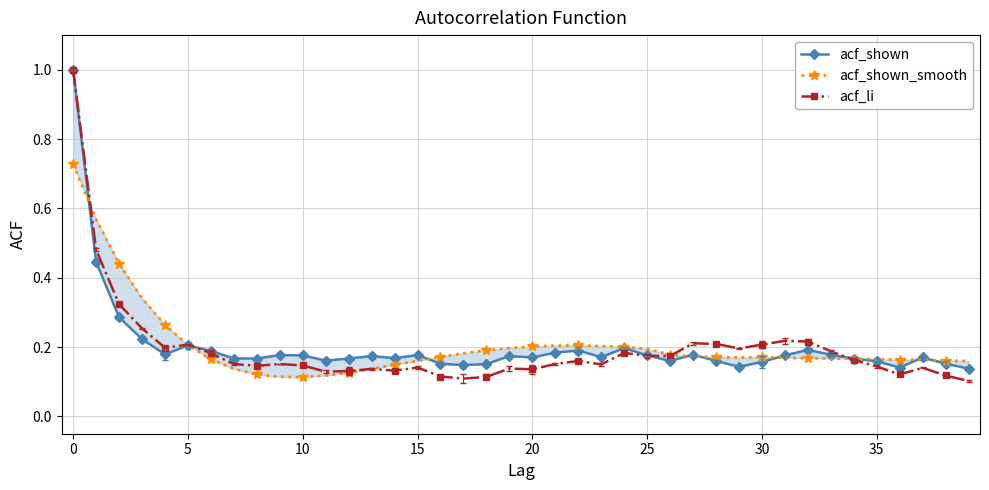

What is the maximum value for acf_li?

1.0